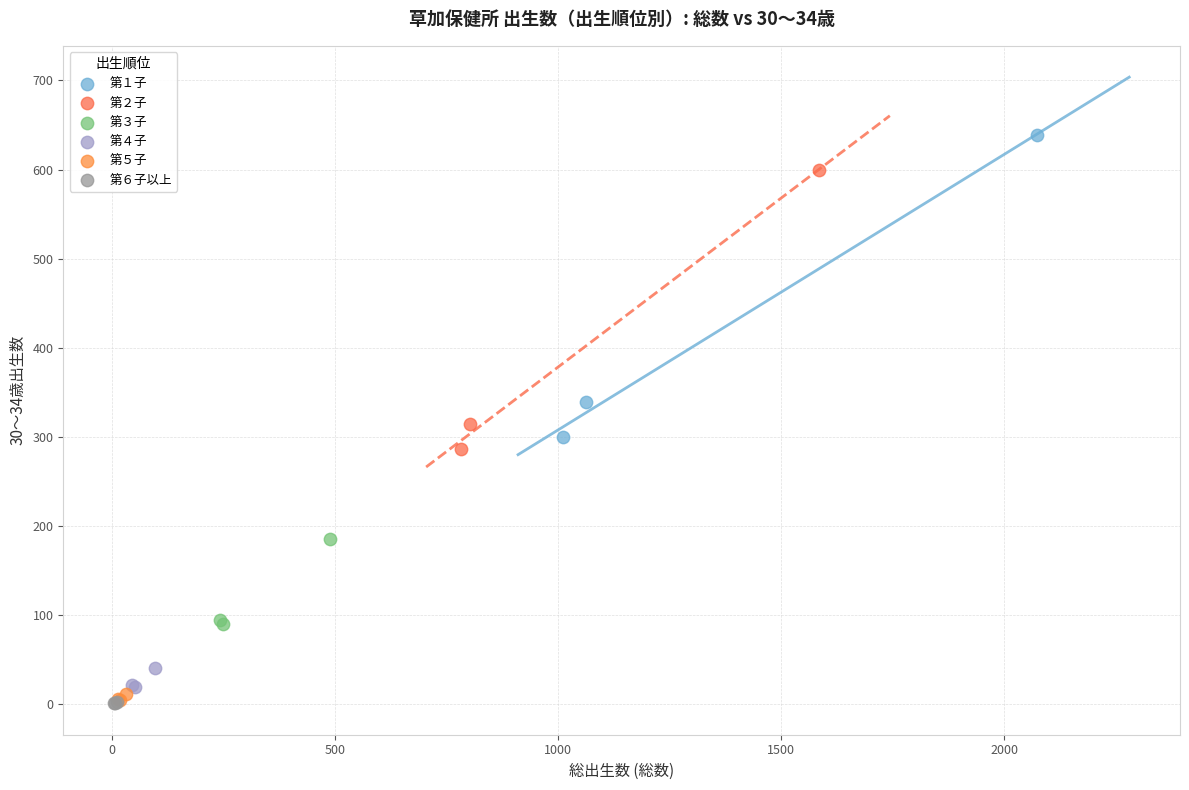

Which series has the widest spread of Y values?

第１子